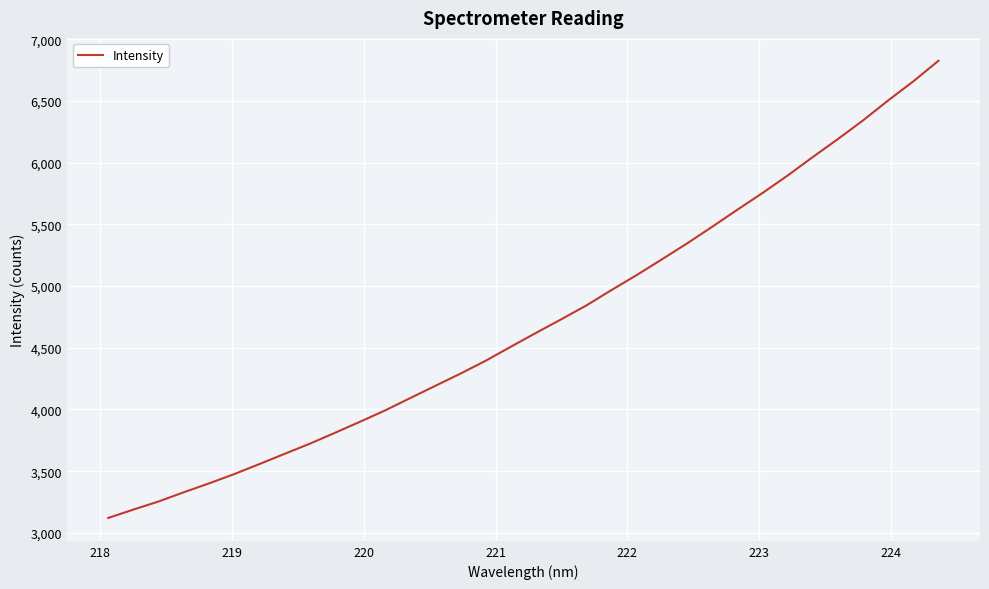

What is the smallest value displayed?

3120.5